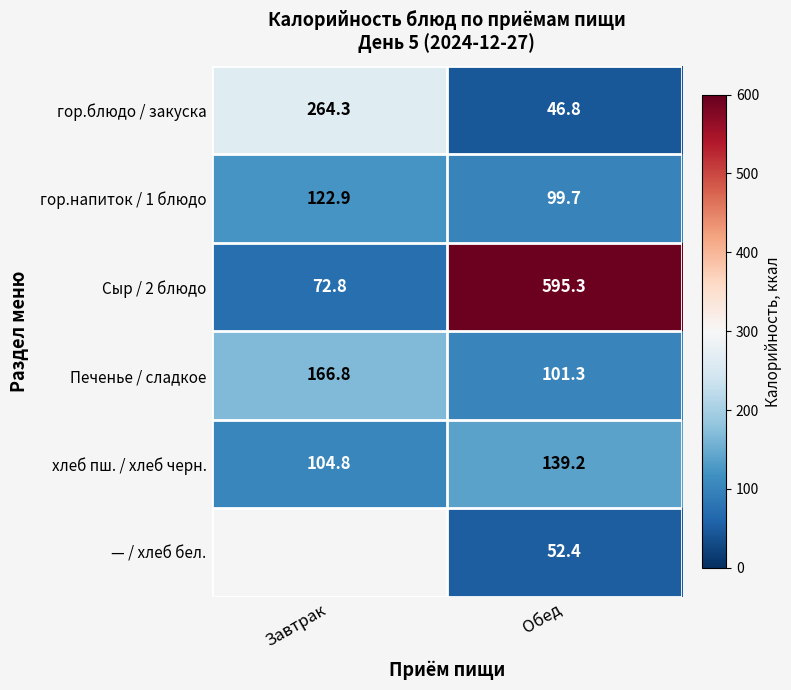

The гор.напиток / 1 блюдо series shows 122.9 at Завтрак. True or false?

True